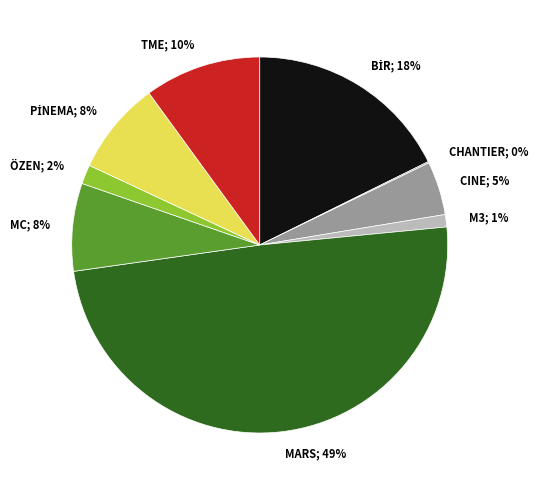

Which has a higher value, TME; 10% or CINE; 5%?

TME; 10%